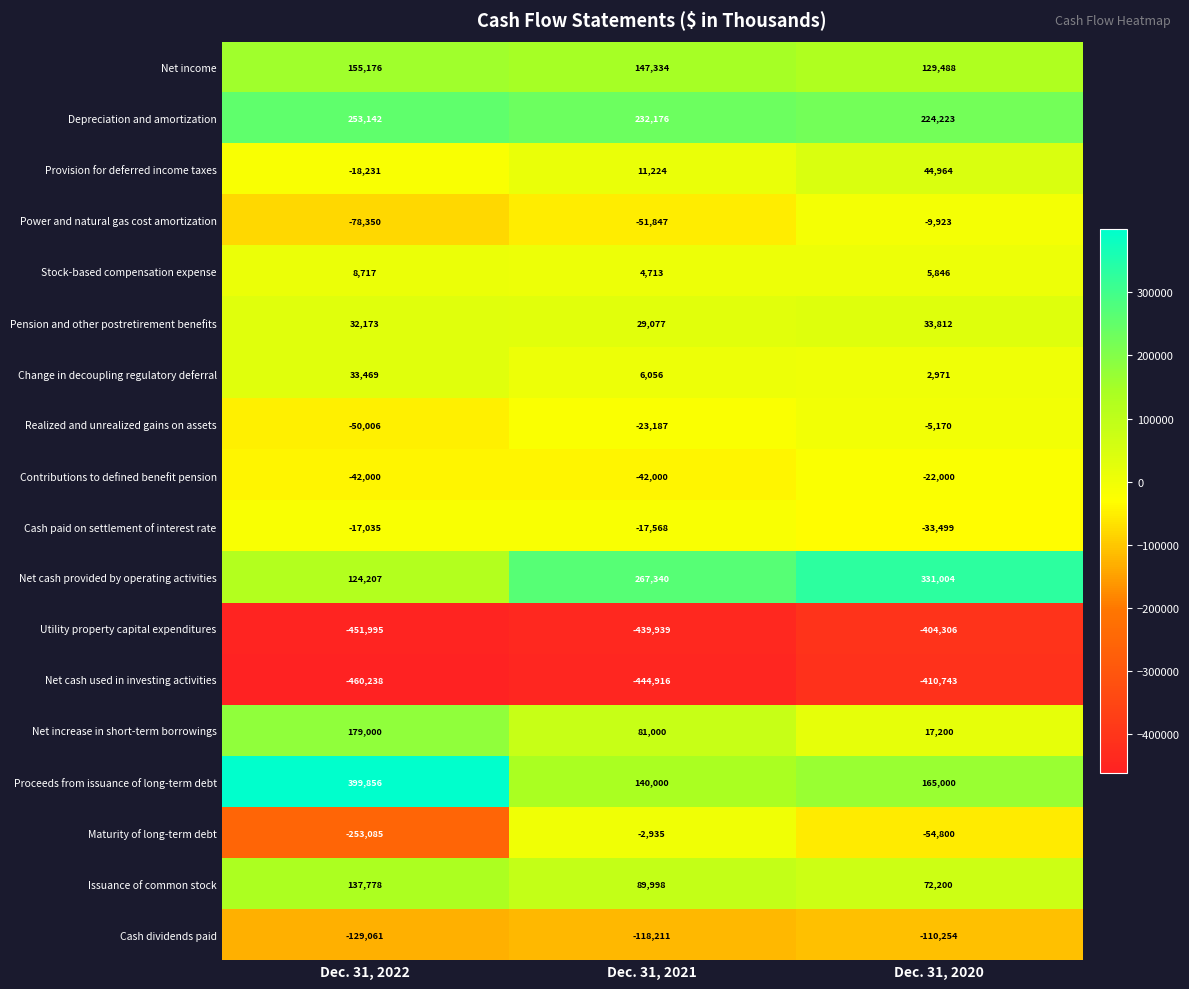

What is the approximate value of Net cash provided by operating activities at Dec. 31, 2021?

267340